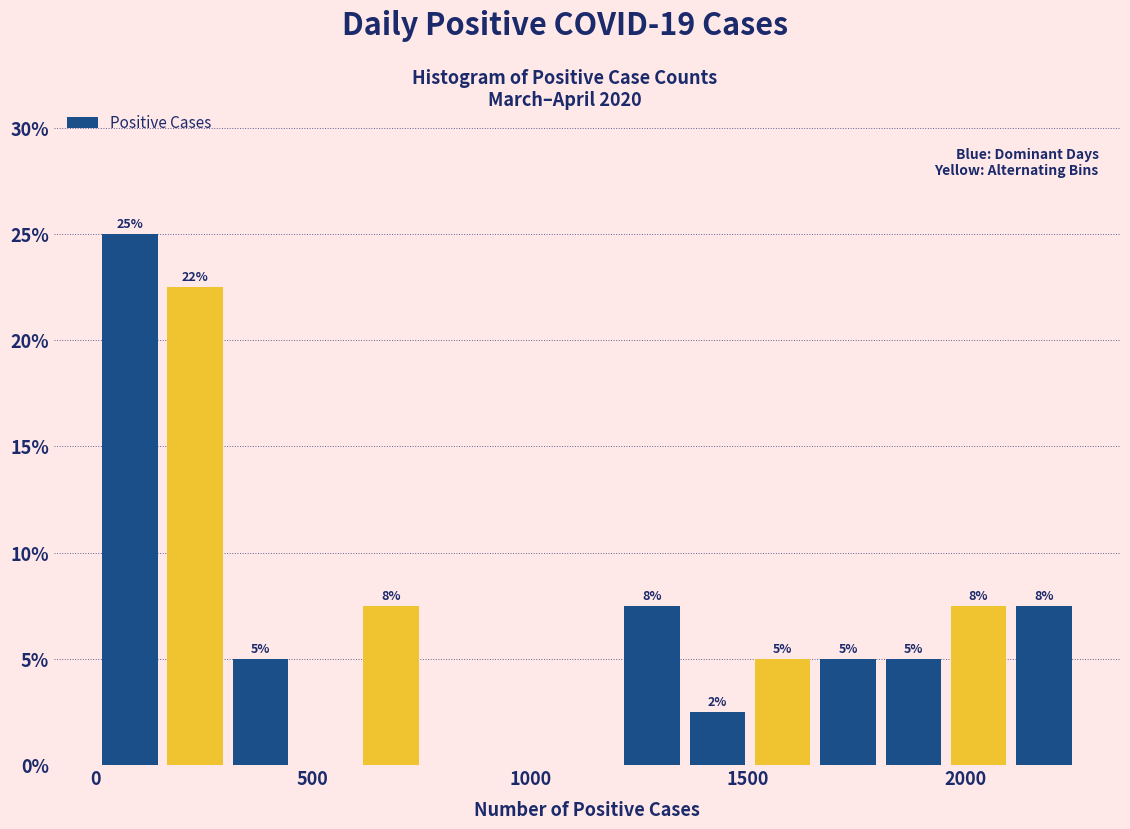

Around what value on the x-axis is the tallest bar? Give the approximate position of its centre, as read against the axis.

100